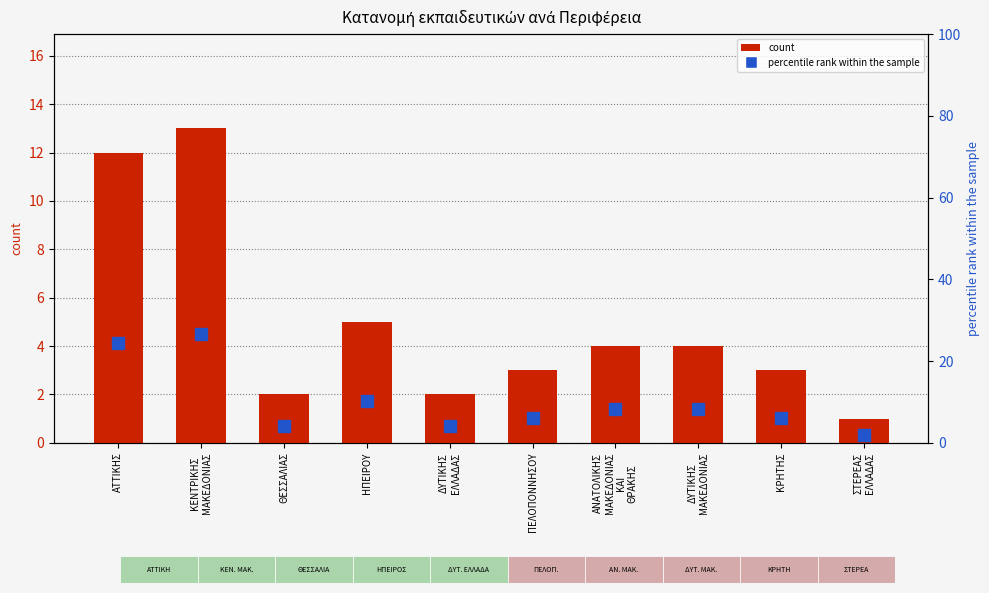

The count series shows 2.0 at ΔΥΤΙΚΗΣ
ΕΛΛΑΔΑΣ. True or false?

True